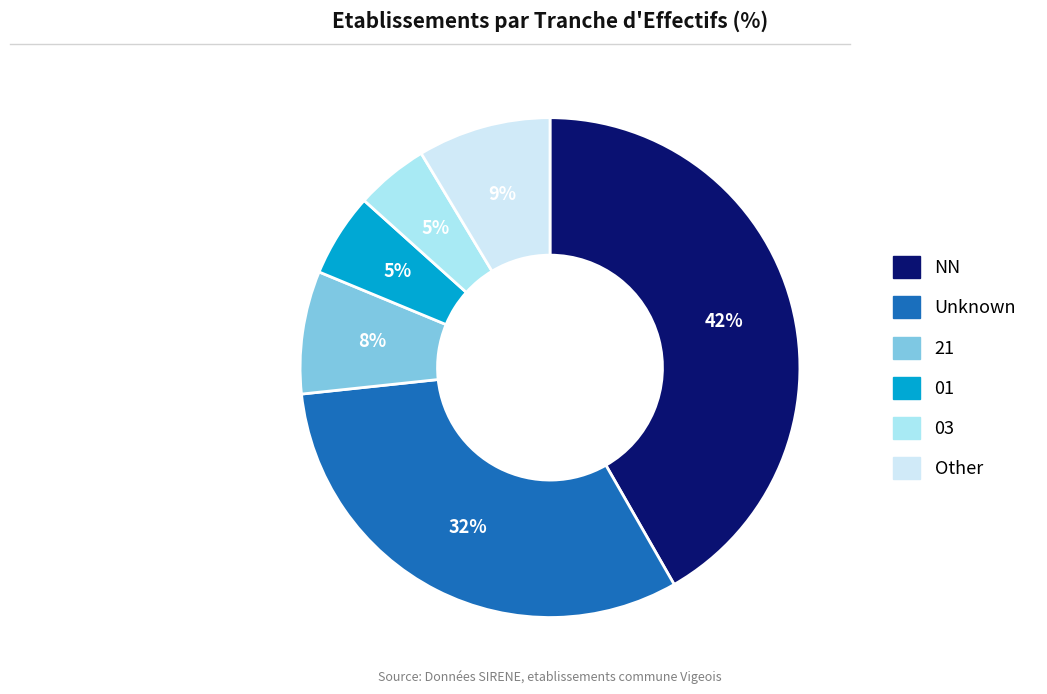

Which category has the biggest portion of the pie?

NN